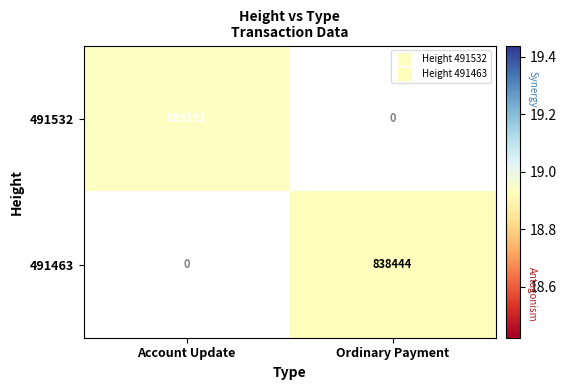

How many series are shown in this chart?

2